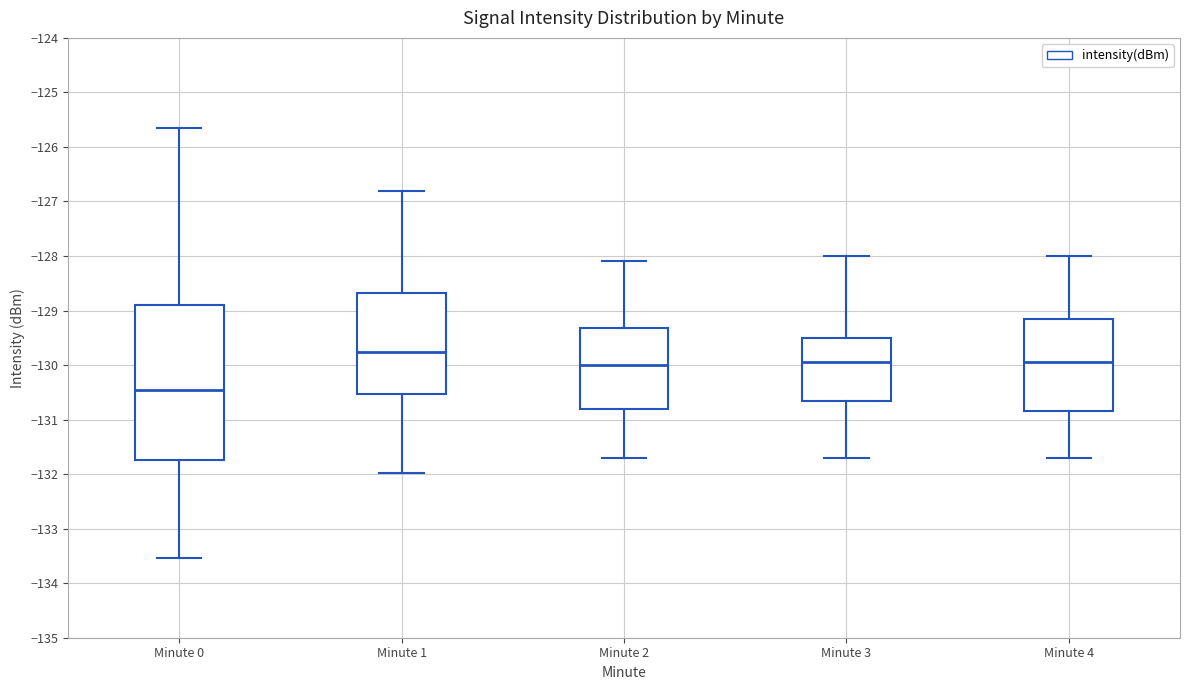

Reading left to right, read every box against the y-axis: the position of its median line, the range the box covers, and the ends of its whiskers. The values are not printed on the chart, so give them approximately, as read against the axis.

Minute 0: median -130.4, box -131.7 to -128.9, whiskers -133.5 to -125.6
Minute 1: median -129.8, box -130.5 to -128.7, whiskers -132.0 to -126.8
Minute 2: median -130.0, box -130.8 to -129.3, whiskers -131.7 to -128.1
Minute 3: median -129.9, box -130.6 to -129.5, whiskers -131.7 to -128.0
Minute 4: median -129.9, box -130.8 to -129.1, whiskers -131.7 to -128.0